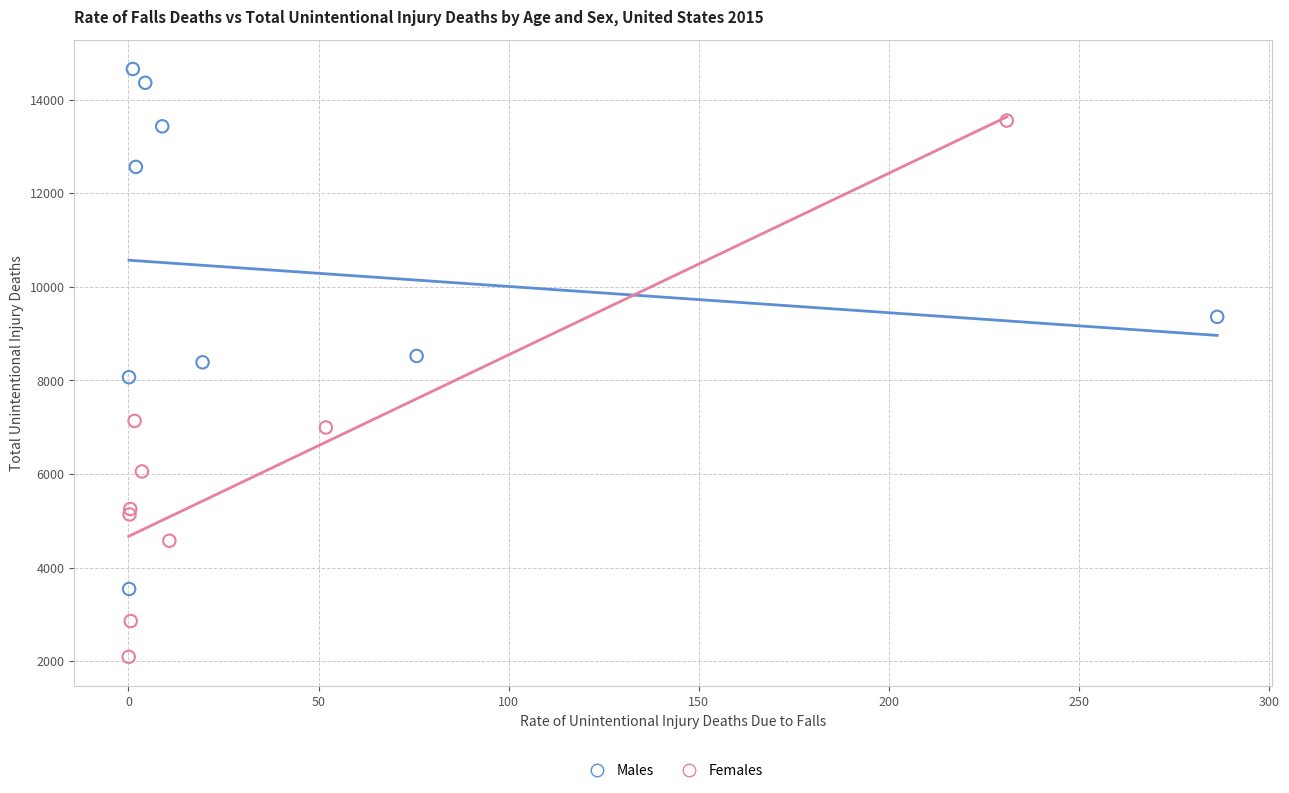

Which series reaches the minimum Y coordinate?

Females